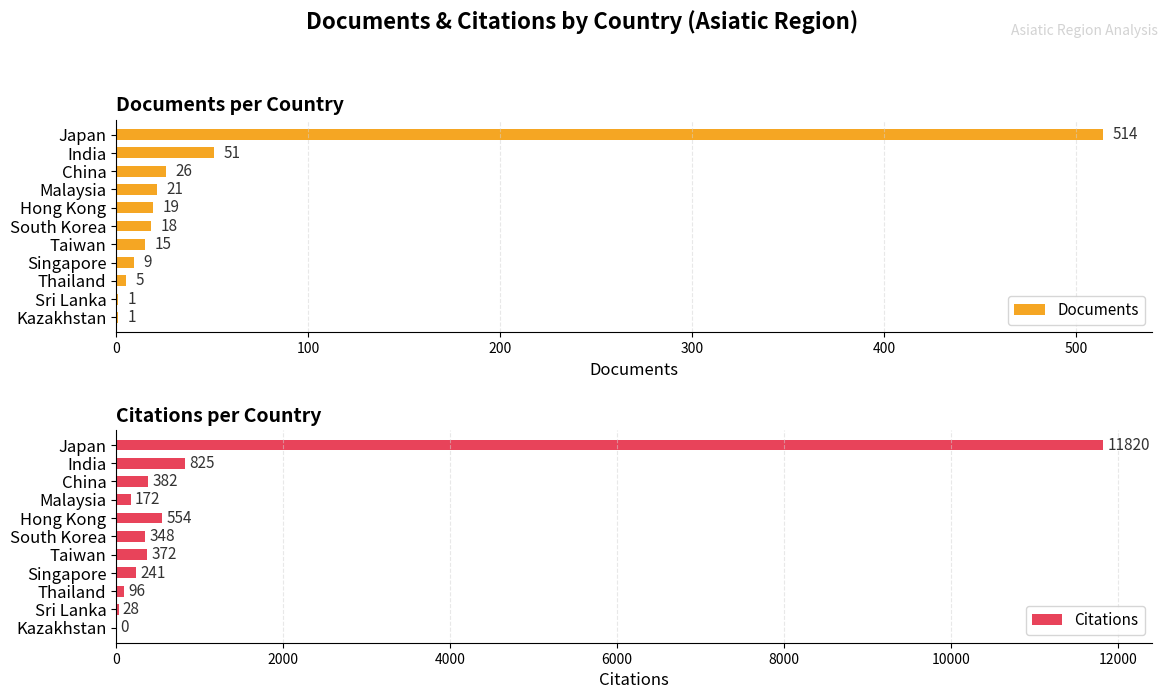

Does the chart contain stacked bars?

No